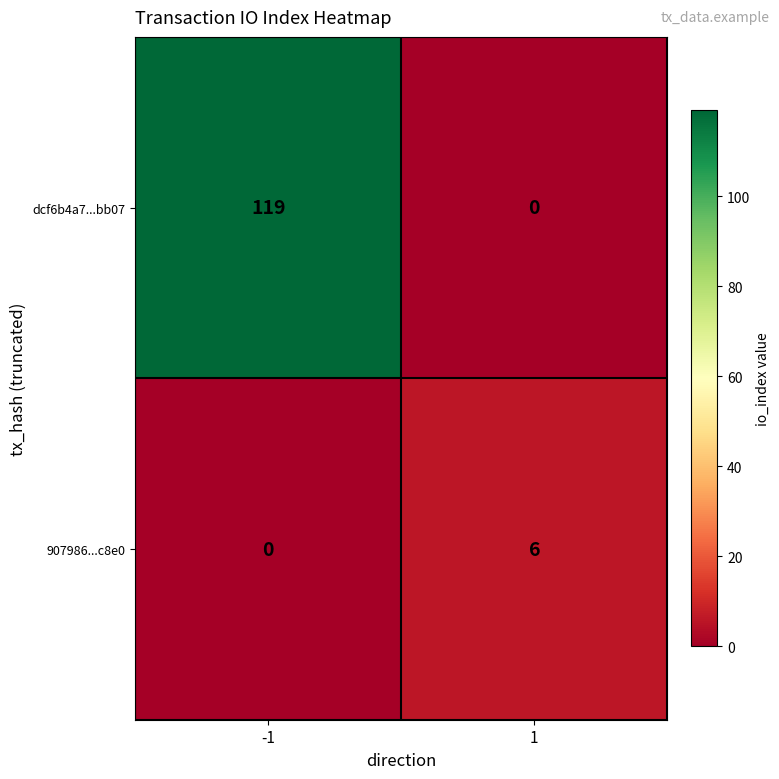

Between -1 and 1, which series saw the biggest shift?

dcf6b4a7...bb07